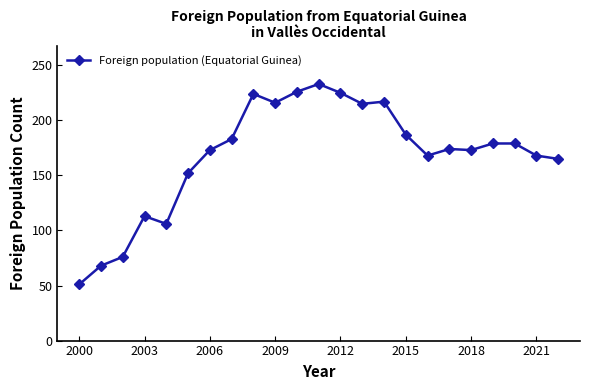

How many series are shown in this chart?

1